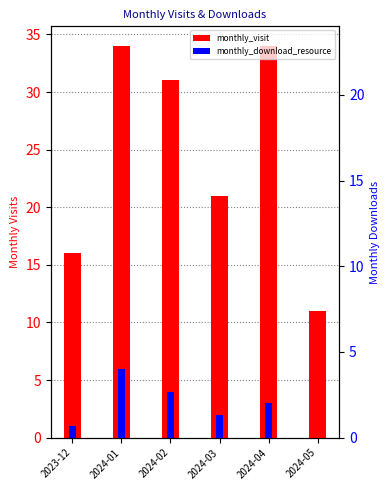

Is the value of monthly_download_resource at 2023-12 greater than the value of monthly_visit at 2024-05?

No